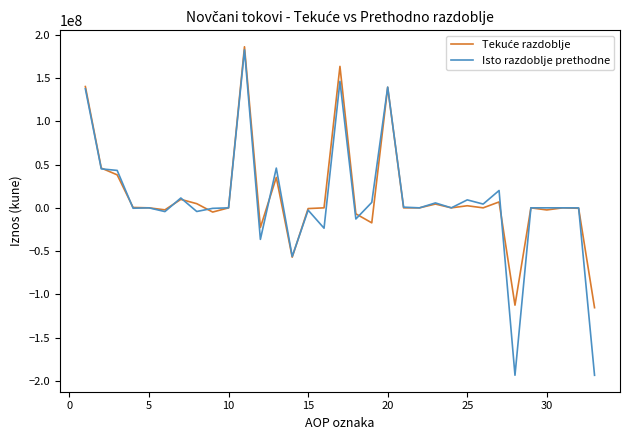

At how many categories does at least one series exceed 72558956?

4